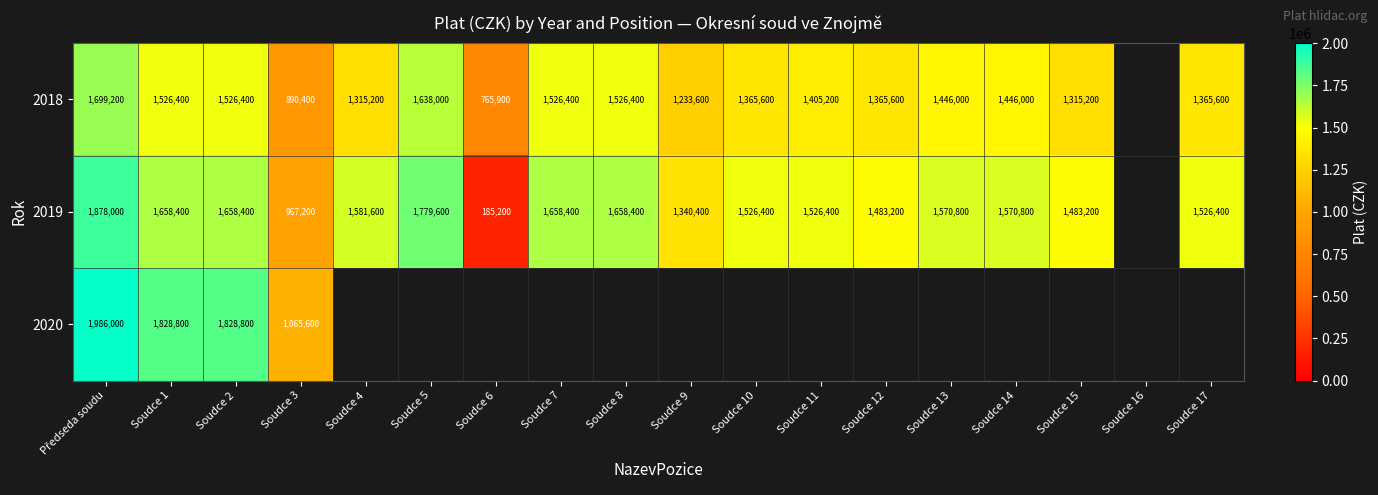

What is the difference between the 2018 values at Soudce 4 and Soudce 17?

50400